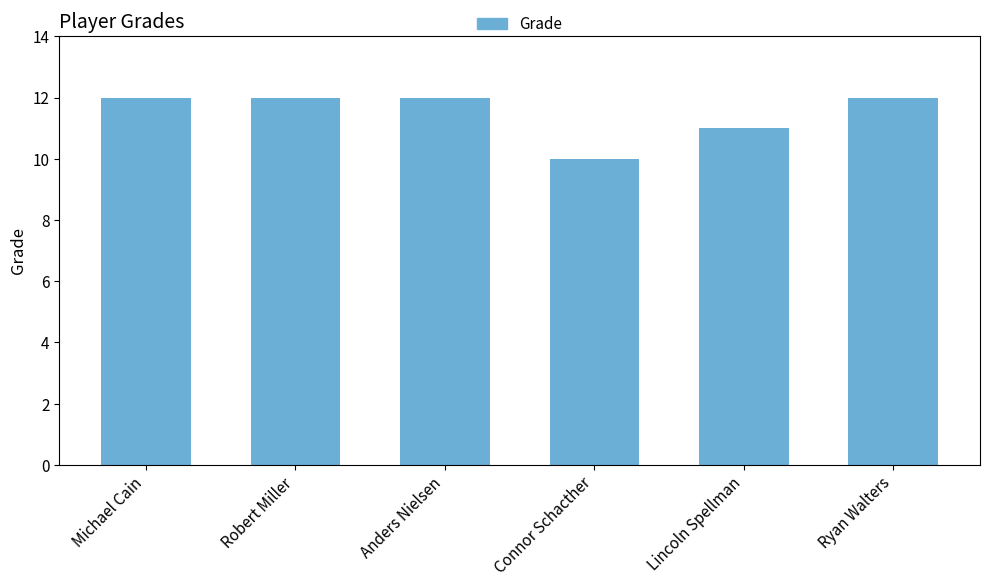

What is the difference between the values at Robert Miller and Connor Schacther?

2